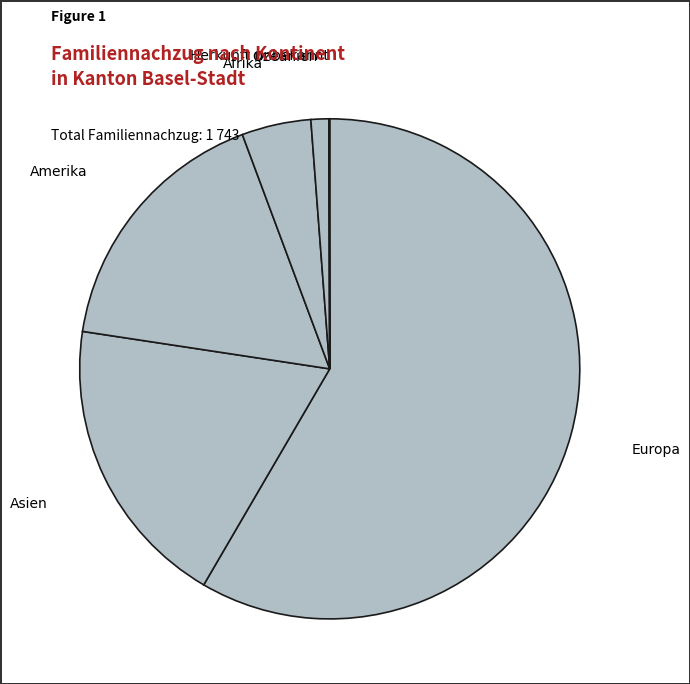

Rank the categories by value from highest to lowest.

Europa, Asien, Amerika, Afrika, Ozeanien, Herkunft unbekannt